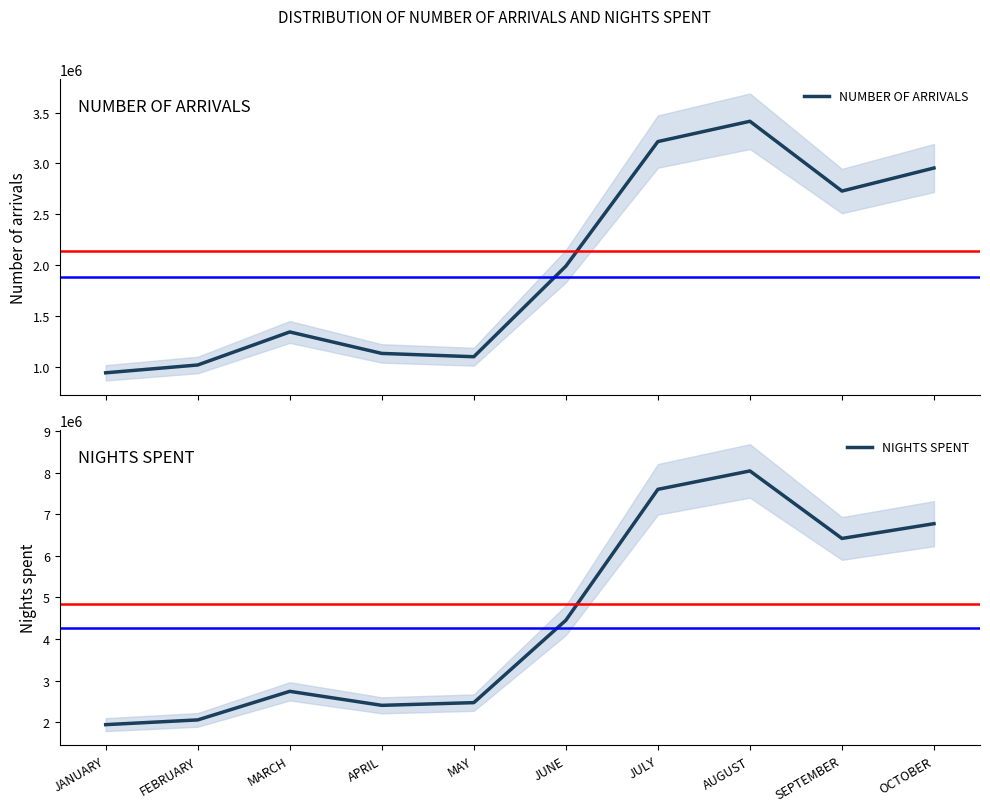

Reading left to right, list all the values displayed in this chart.

NUMBER OF ARRIVALS: JANUARY=940331	FEBRUARY=1017199	MARCH=1342202	APRIL=1131069	MAY=1098456	JUNE=1989433	JULY=3215014	AUGUST=3414690	SEPTEMBER=2728285	OCTOBER=2955029
NIGHTS SPENT: JANUARY=1943007	FEBRUARY=2056594	MARCH=2743257	APRIL=2406723	MAY=2471826	JUNE=4450821	JULY=7597288	AUGUST=8039529	SEPTEMBER=6417353	OCTOBER=6772005